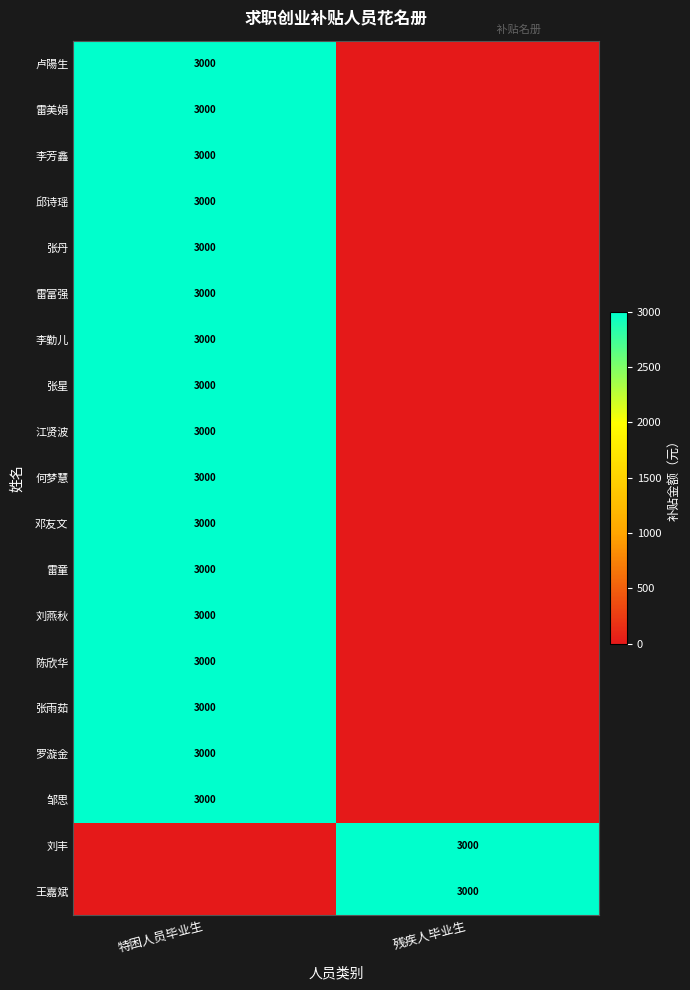

At which category is the sum across all series the highest?

特困人员毕业生